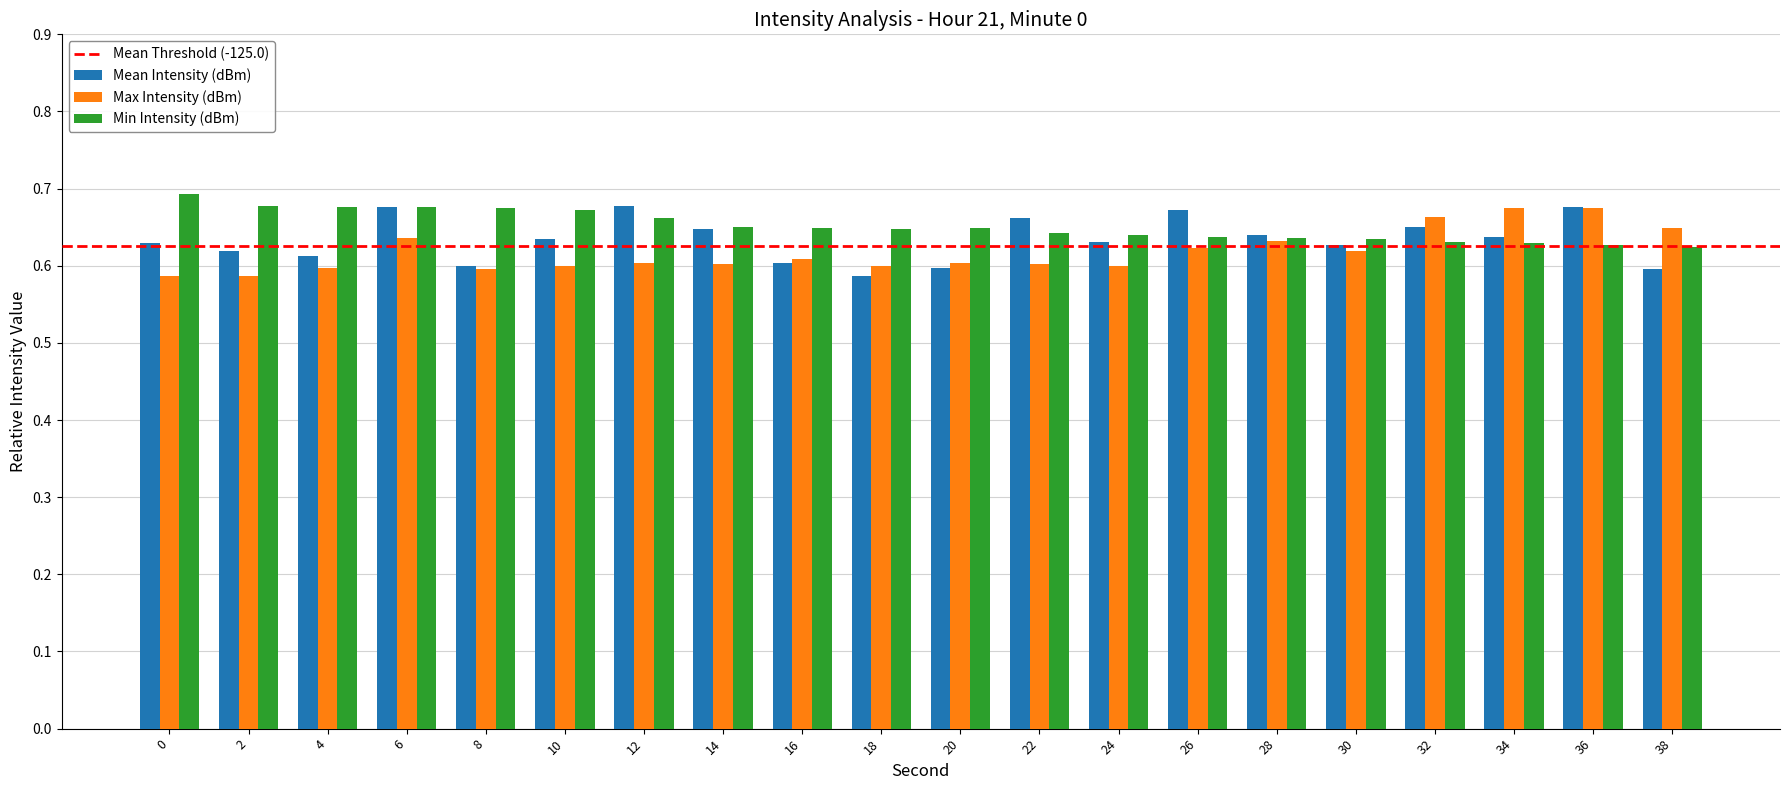

What is the sum of the Mean Intensity (dBm) values at 20 and 38?

1.2